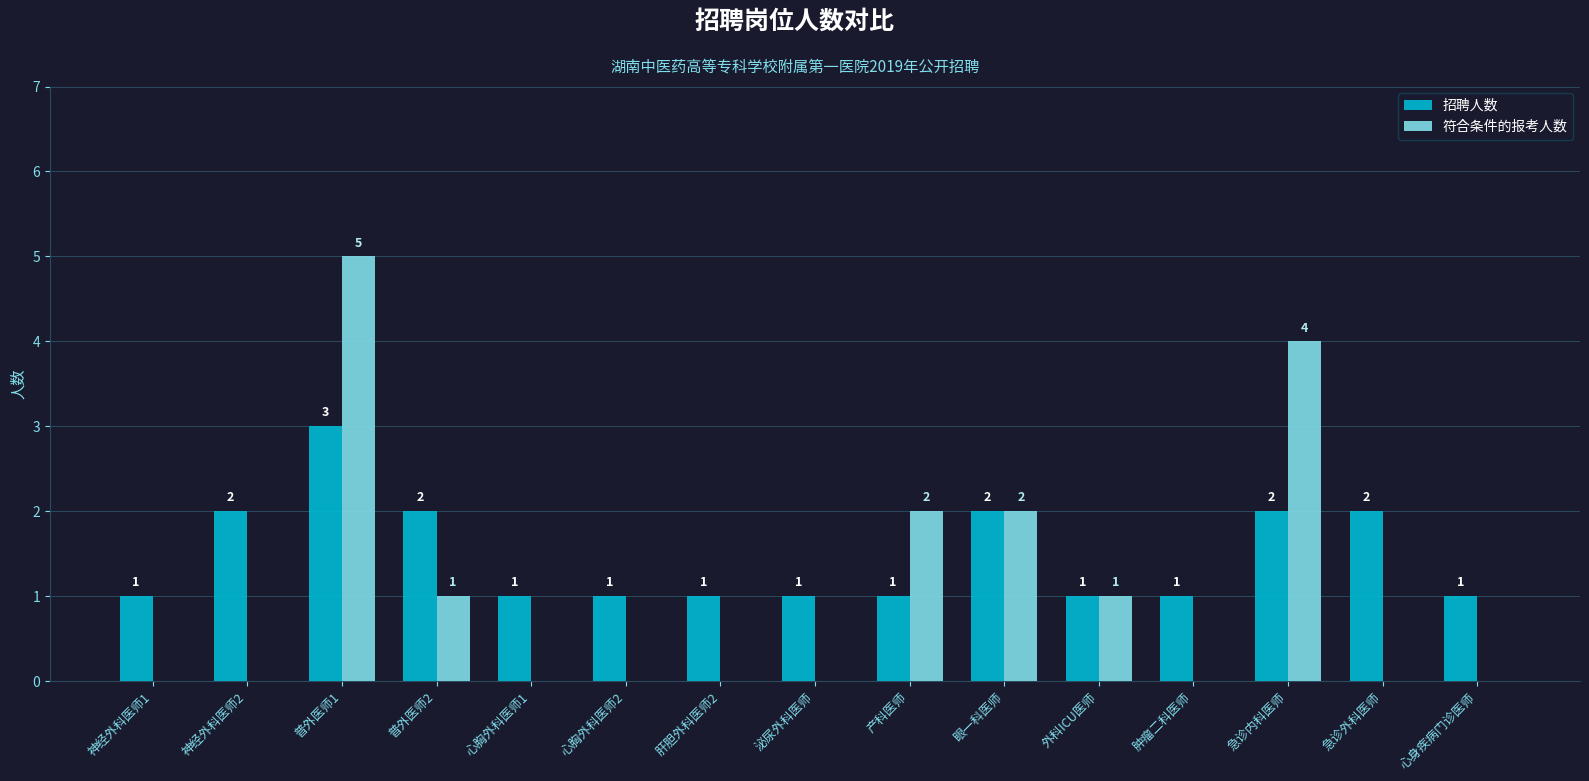

True or false: 招聘人数 has a value of 1 at 肝胆外科医师2.

True